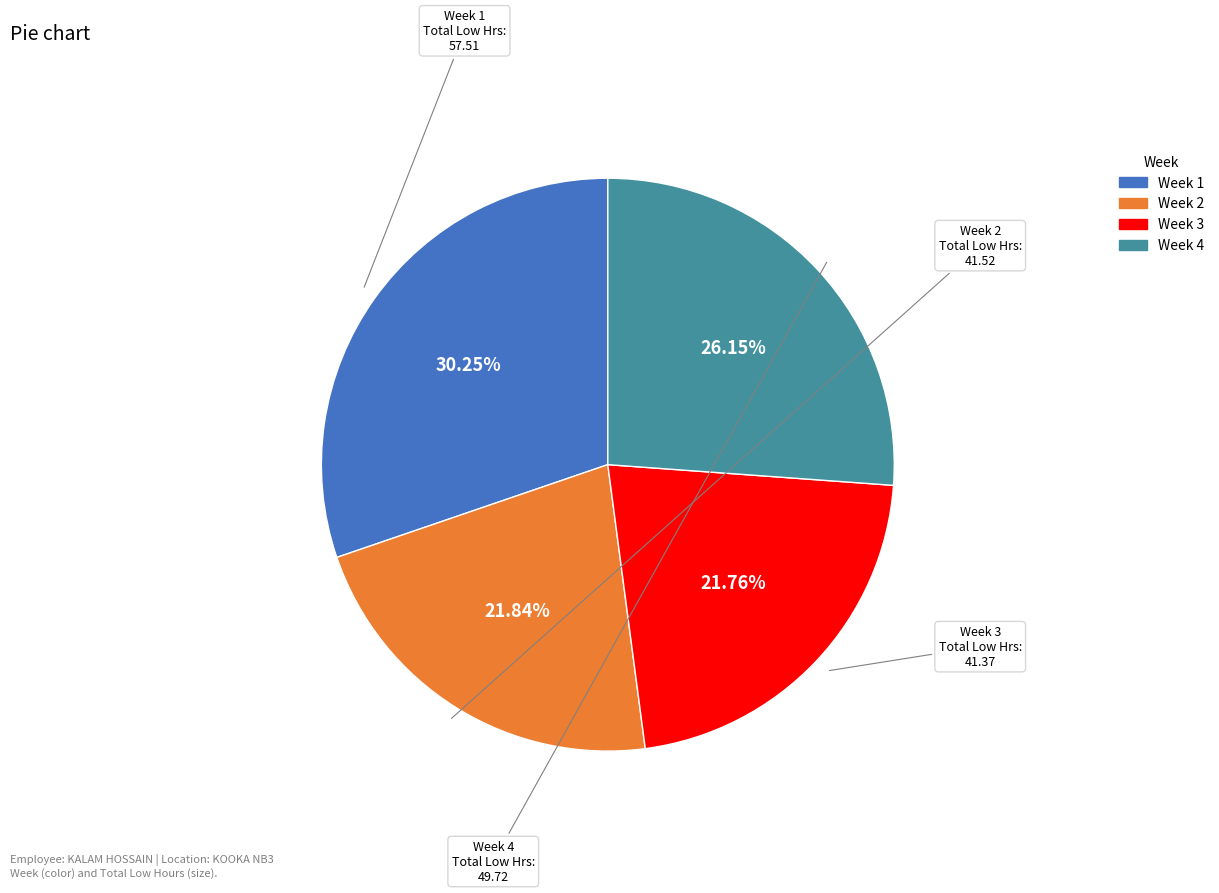

Is there any slice that represents more than half of the pie?

No